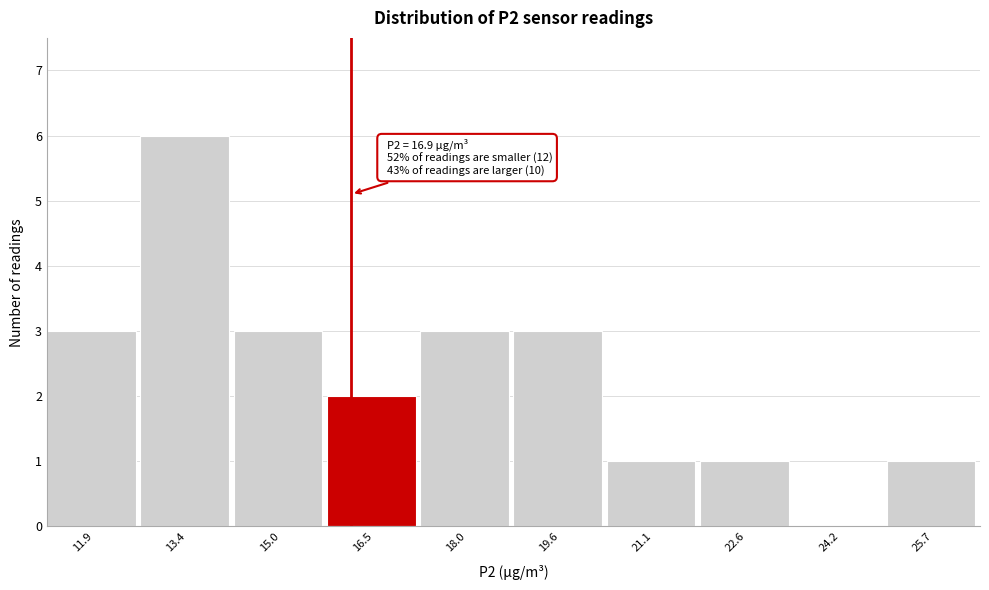

Reading left to right, what are all the values shown in this chart?

11.9=3	13.4=6	15.0=3	16.5=2	18.0=3	19.6=3	21.1=1	22.6=1	24.2=0	25.7=1